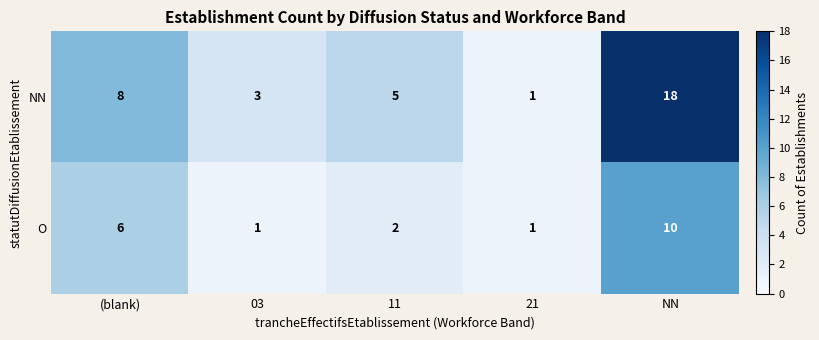

Reading left to right, transcribe all the data shown in this chart.

NN: 8	3	5	1	18
O: 6	1	2	1	10